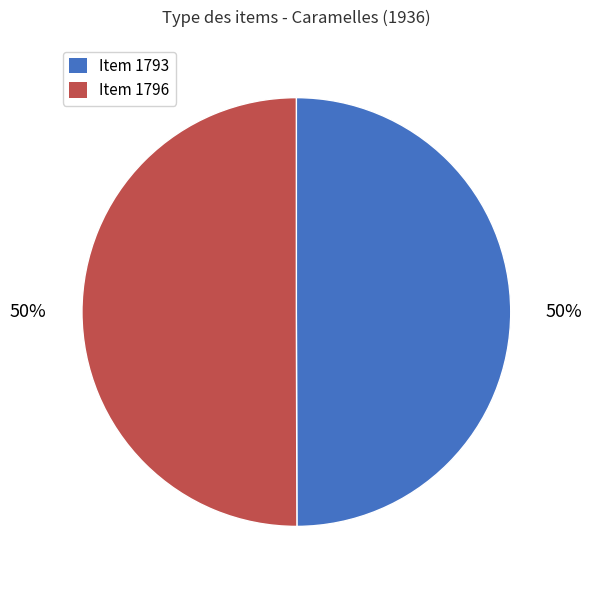

Do Item 1796 and Item 1793 together represent more than half of the pie?

Yes